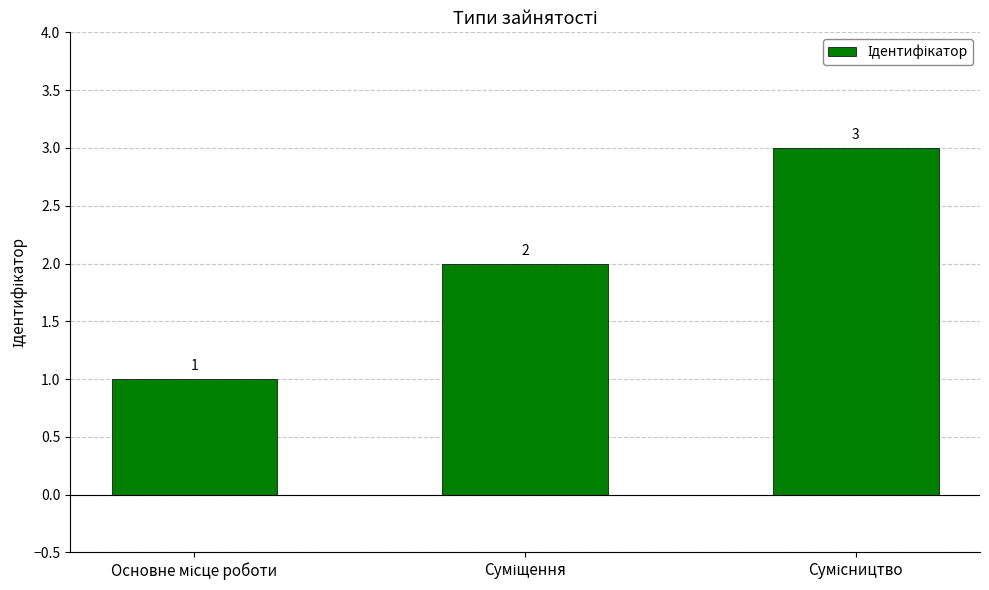

Reading right to left, extract all data points from this chart.

3	2	1